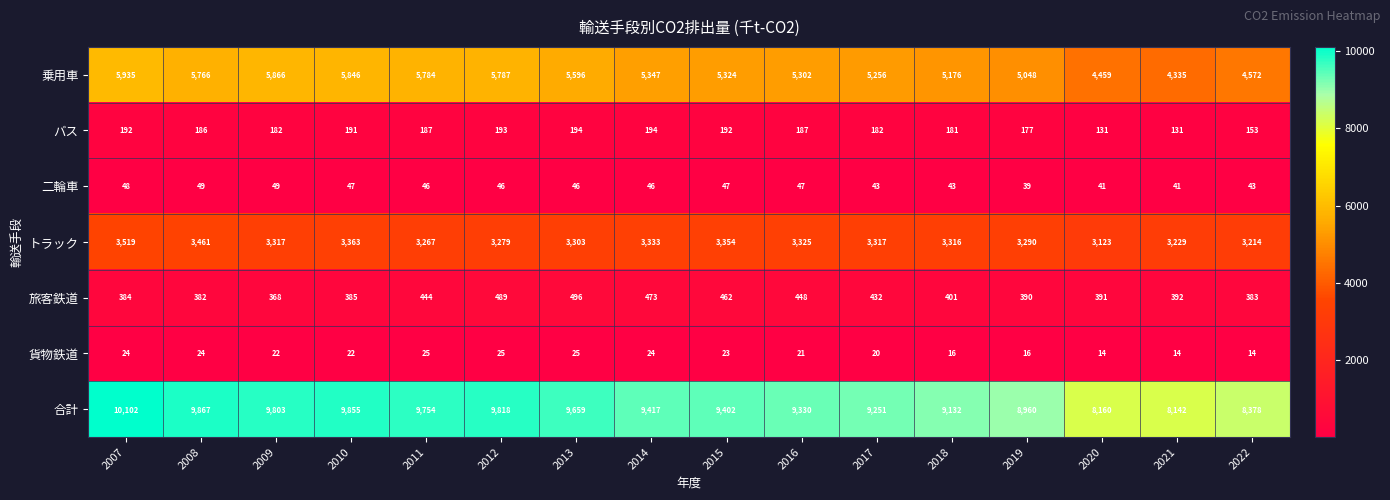

What is the maximum value shown in the chart?

10102